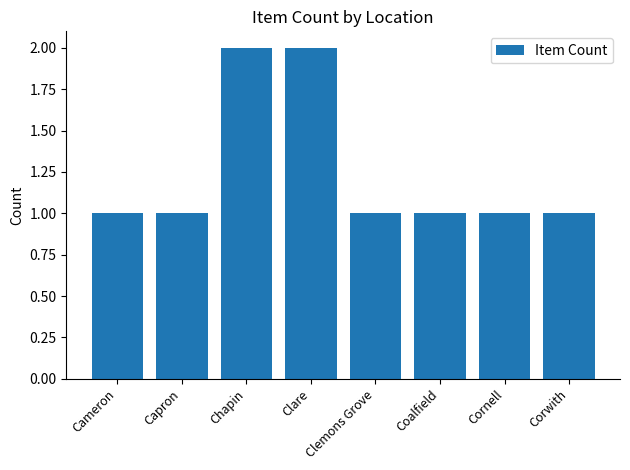

How many bars are there in total?

8